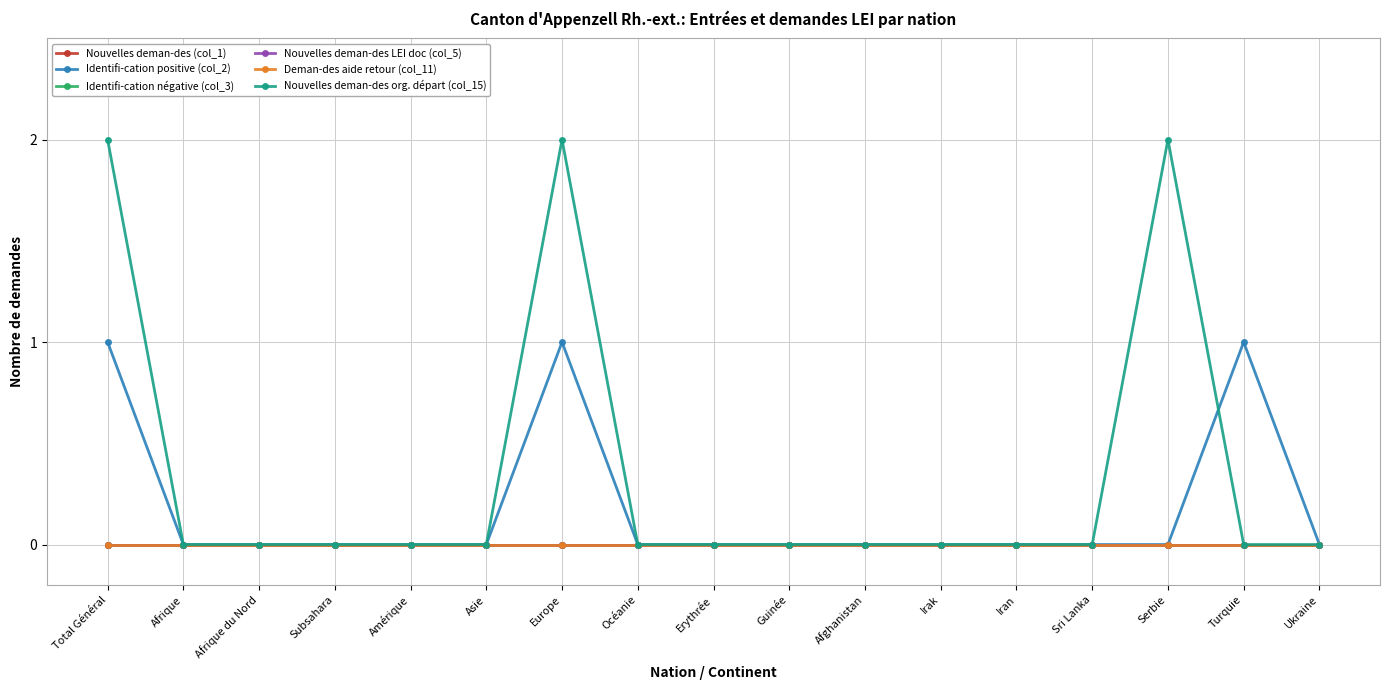

Is this an area chart (filled region under the line)?

No